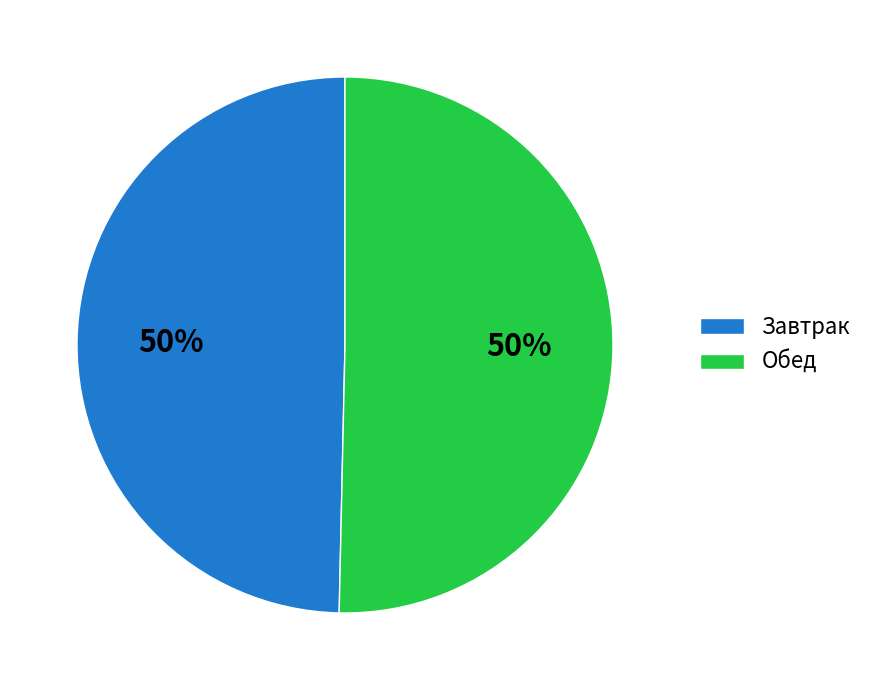

To the nearest percent, what is the combined percentage of Обед and Завтрак?

100%